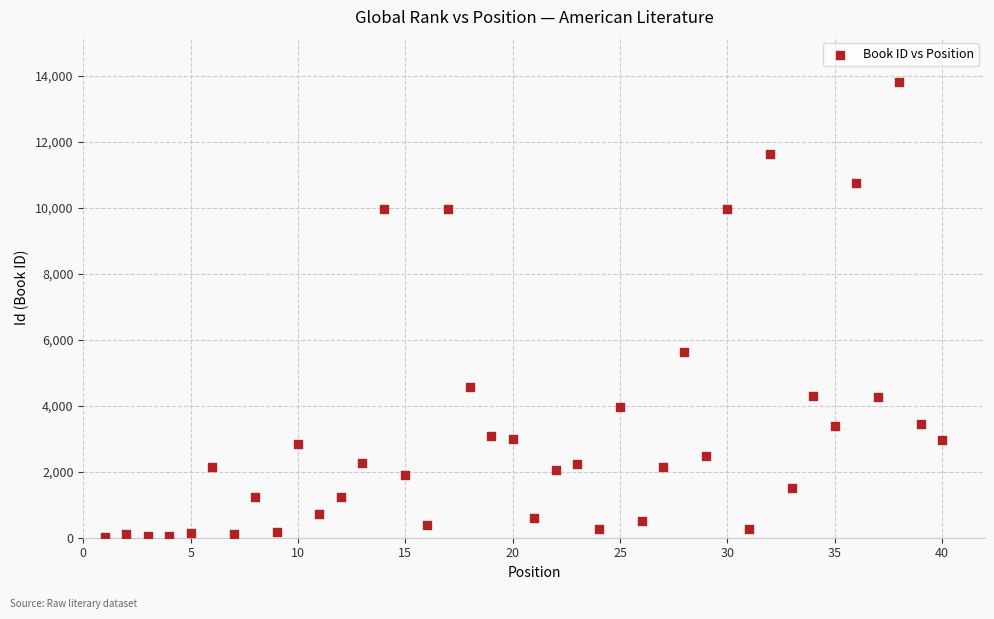

What Y value in the scatter plot is closest to 6916?

5635